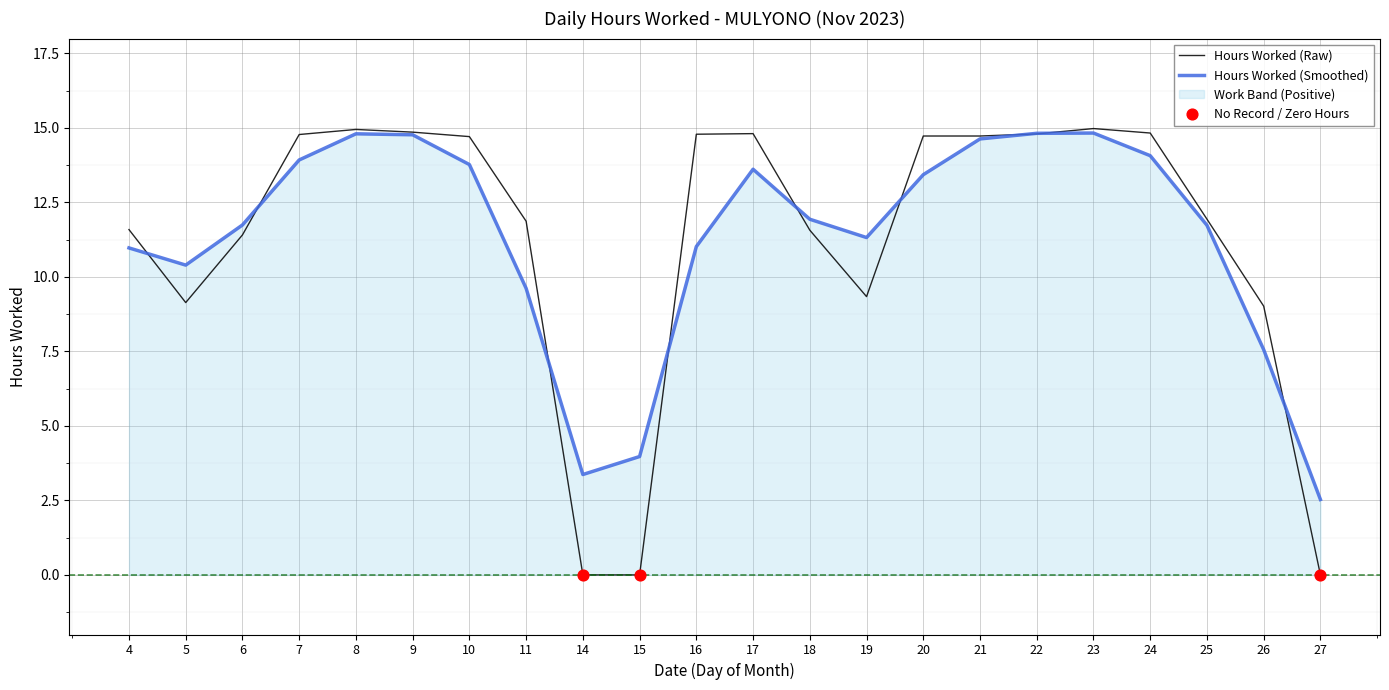

Between 15 and 9, which is larger?

9